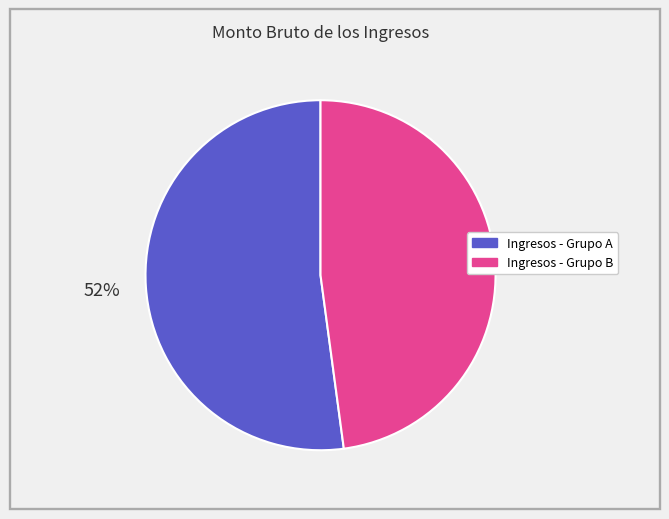

To the nearest percent, what is the difference between the largest and smallest slice percentages?

4%